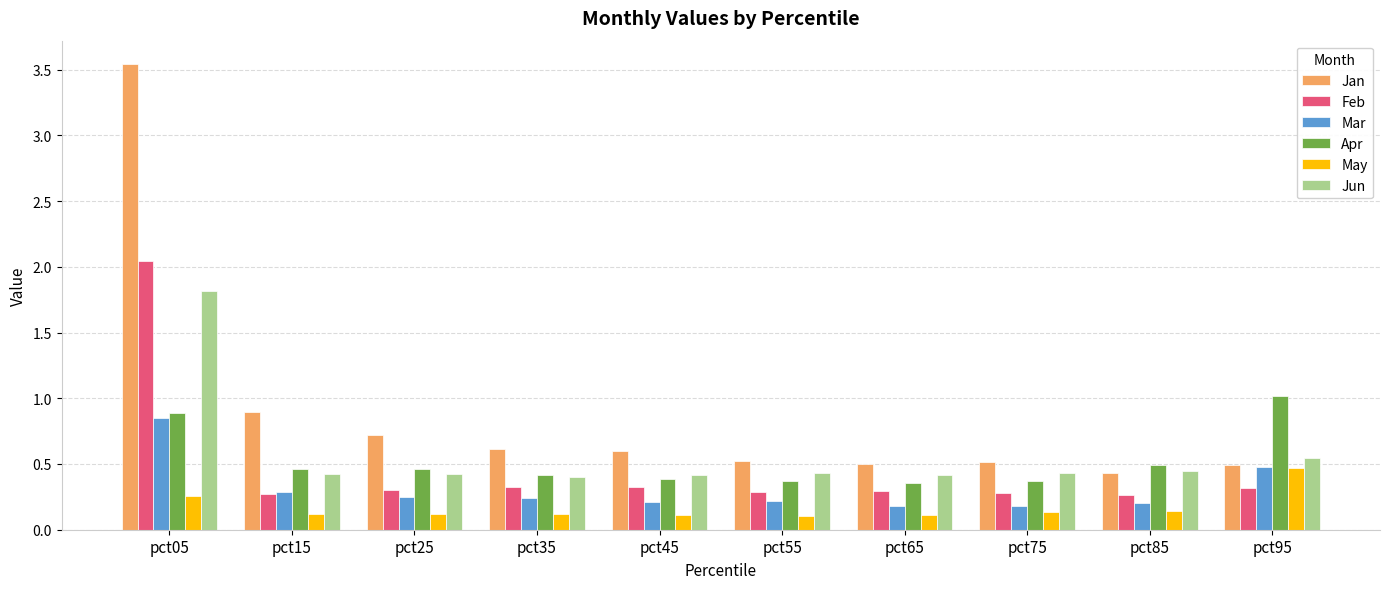

Read the Jan value at pct35.

0.6